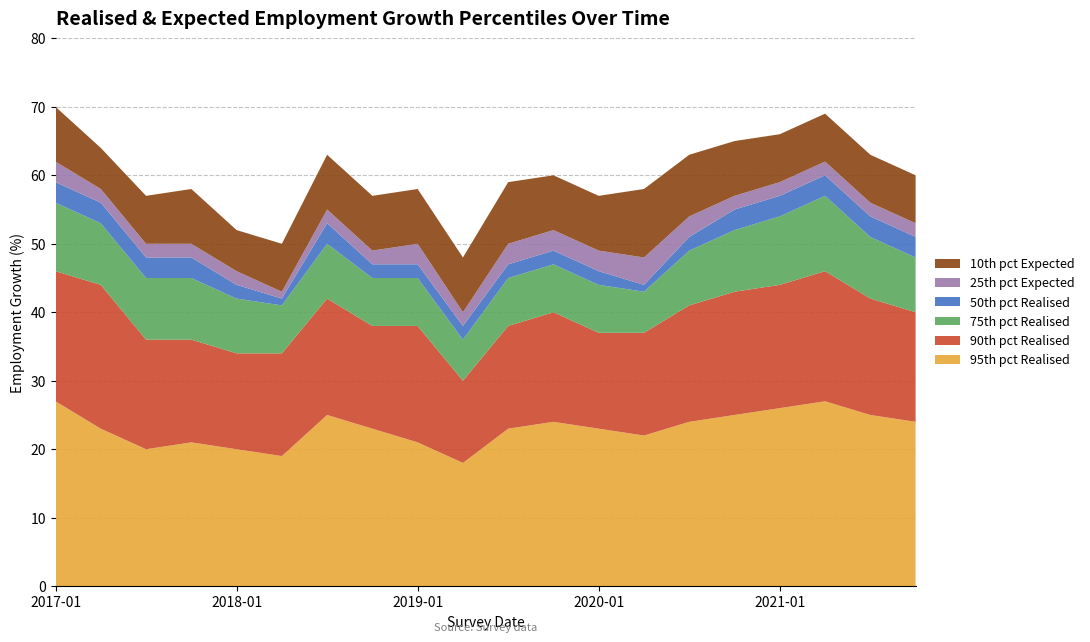

Reading right to left, what are all the values shown in this chart?

95th pct Realised: 2021-10=24	2021-07=25	2021-04=27	2021-01=26	2020-10=25	2020-07=24	2020-04=22	2020-01=23	2019-10=24	2019-07=23	2019-04=18	2019-01=21	2018-10=23	2018-07=25	2018-04=19	2018-01=20	2017-10=21	2017-07=20	2017-04=23	2017-01=27
90th pct Realised: 2021-10=16	2021-07=17	2021-04=19	2021-01=18	2020-10=18	2020-07=17	2020-04=15	2020-01=14	2019-10=16	2019-07=15	2019-04=12	2019-01=17	2018-10=15	2018-07=17	2018-04=15	2018-01=14	2017-10=15	2017-07=16	2017-04=21	2017-01=19
75th pct Realised: 2021-10=8	2021-07=9	2021-04=11	2021-01=10	2020-10=9	2020-07=8	2020-04=6	2020-01=7	2019-10=7	2019-07=7	2019-04=6	2019-01=7	2018-10=7	2018-07=8	2018-04=7	2018-01=8	2017-10=9	2017-07=9	2017-04=9	2017-01=10
50th pct Realised: 2021-10=3	2021-07=3	2021-04=3	2021-01=3	2020-10=3	2020-07=2	2020-04=1	2020-01=2	2019-10=2	2019-07=2	2019-04=2	2019-01=2	2018-10=2	2018-07=3	2018-04=1	2018-01=2	2017-10=3	2017-07=3	2017-04=3	2017-01=3
25th pct Expected: 2021-10=-2	2021-07=-2	2021-04=-2	2021-01=-2	2020-10=-2	2020-07=-3	2020-04=-4	2020-01=-3	2019-10=-3	2019-07=-3	2019-04=-2	2019-01=-3	2018-10=-2	2018-07=-2	2018-04=-1	2018-01=-2	2017-10=-2	2017-07=-2	2017-04=-2	2017-01=-3
10th pct Expected: 2021-10=-7	2021-07=-7	2021-04=-7	2021-01=-7	2020-10=-8	2020-07=-9	2020-04=-10	2020-01=-8	2019-10=-8	2019-07=-9	2019-04=-8	2019-01=-8	2018-10=-8	2018-07=-8	2018-04=-7	2018-01=-6	2017-10=-8	2017-07=-7	2017-04=-6	2017-01=-8